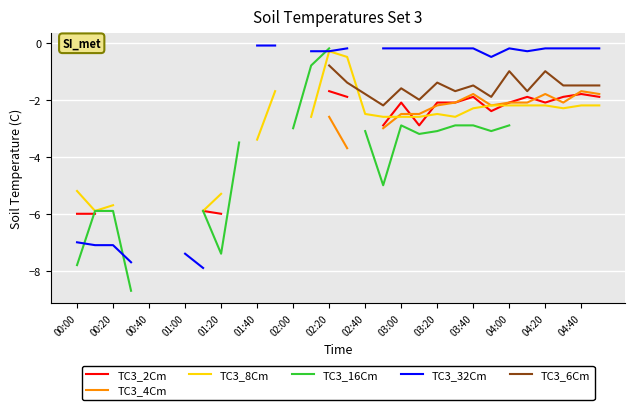

True or false: TC3_4Cm has more than 1 interior local peaks.

True